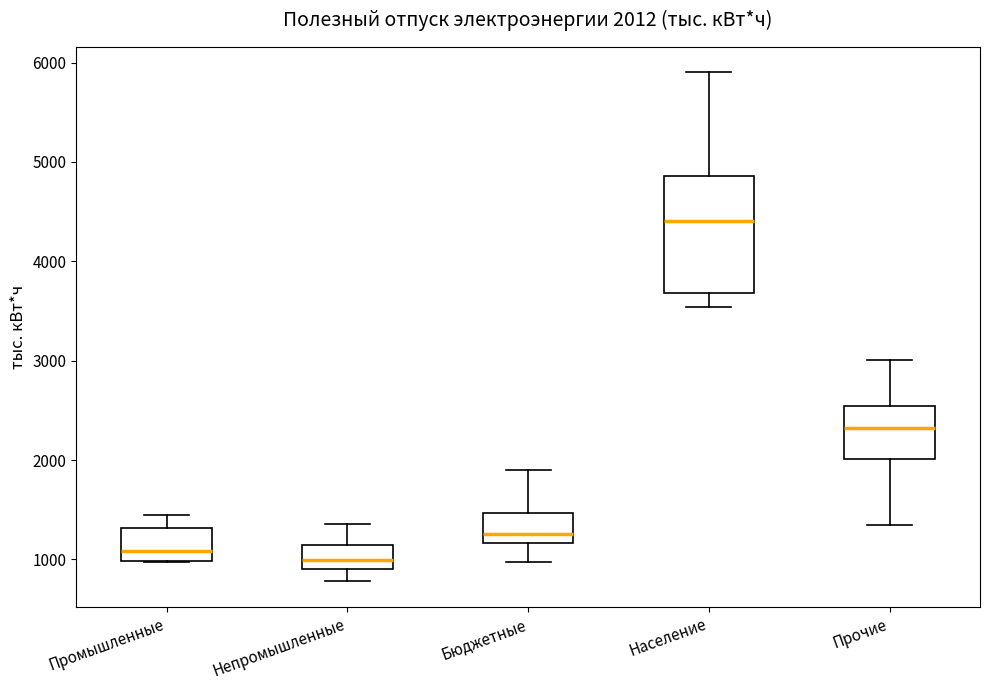

Comparing the boxes themselves (not the whiskers), which one is the tallest?

Население